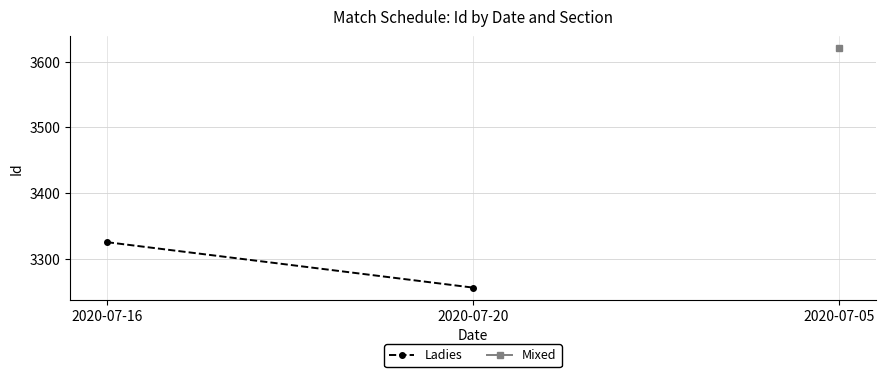

List the labels in order of value, largest first.

2020-07-16, 2020-07-20